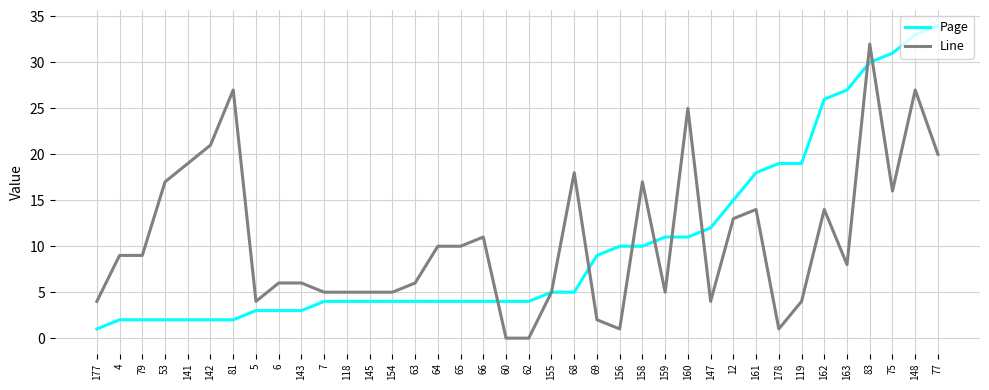

List the series in order of their overall mean, lowest first.

Page, Line